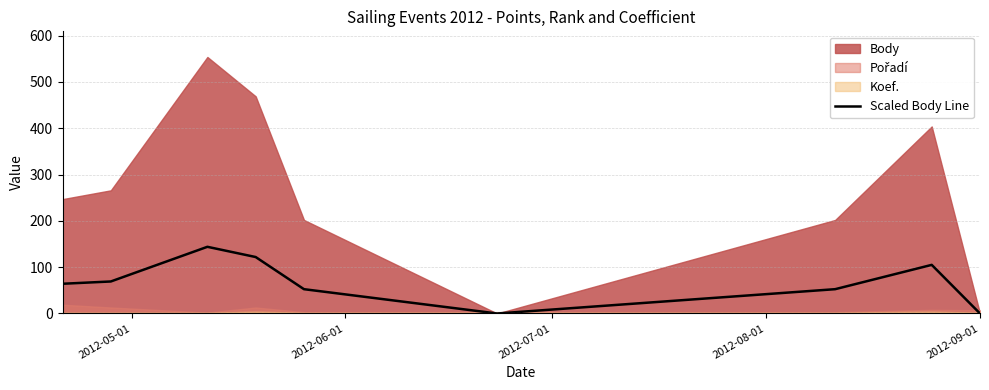

How many lines are shown in the chart?

1